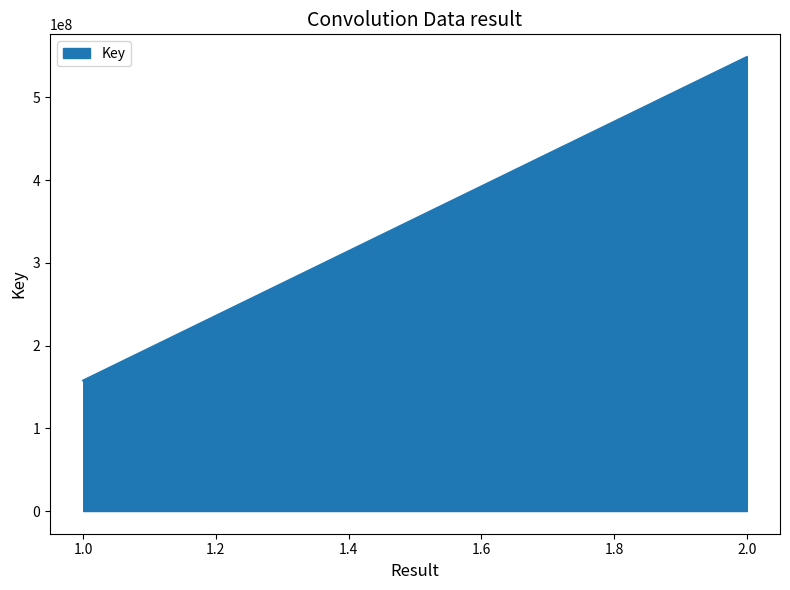

Rank the categories by value from lowest to highest.

1.0, 2.0